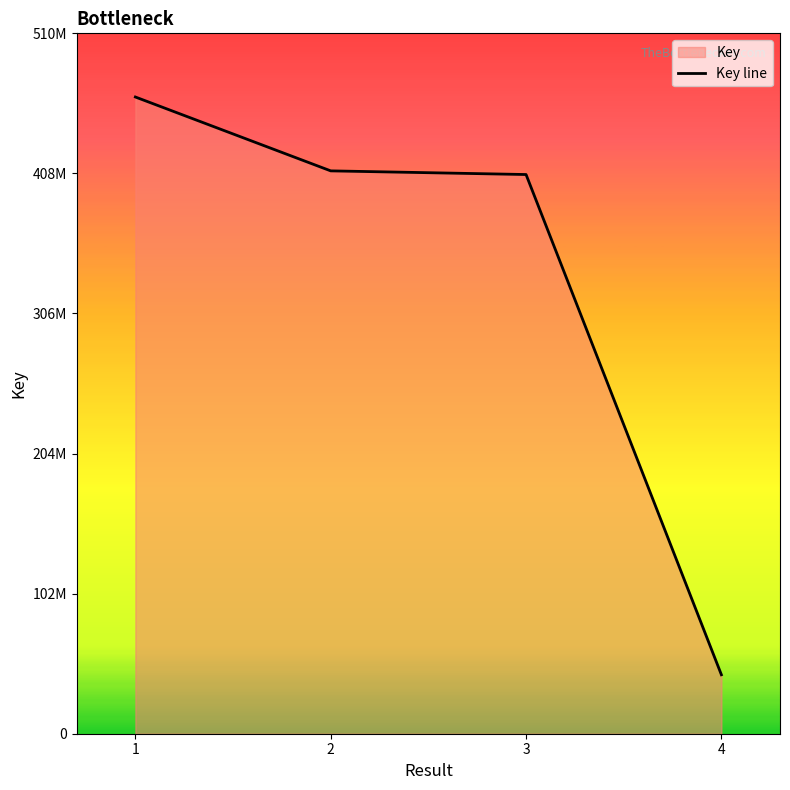

What is the difference between the values at 3 and 4?

364383200